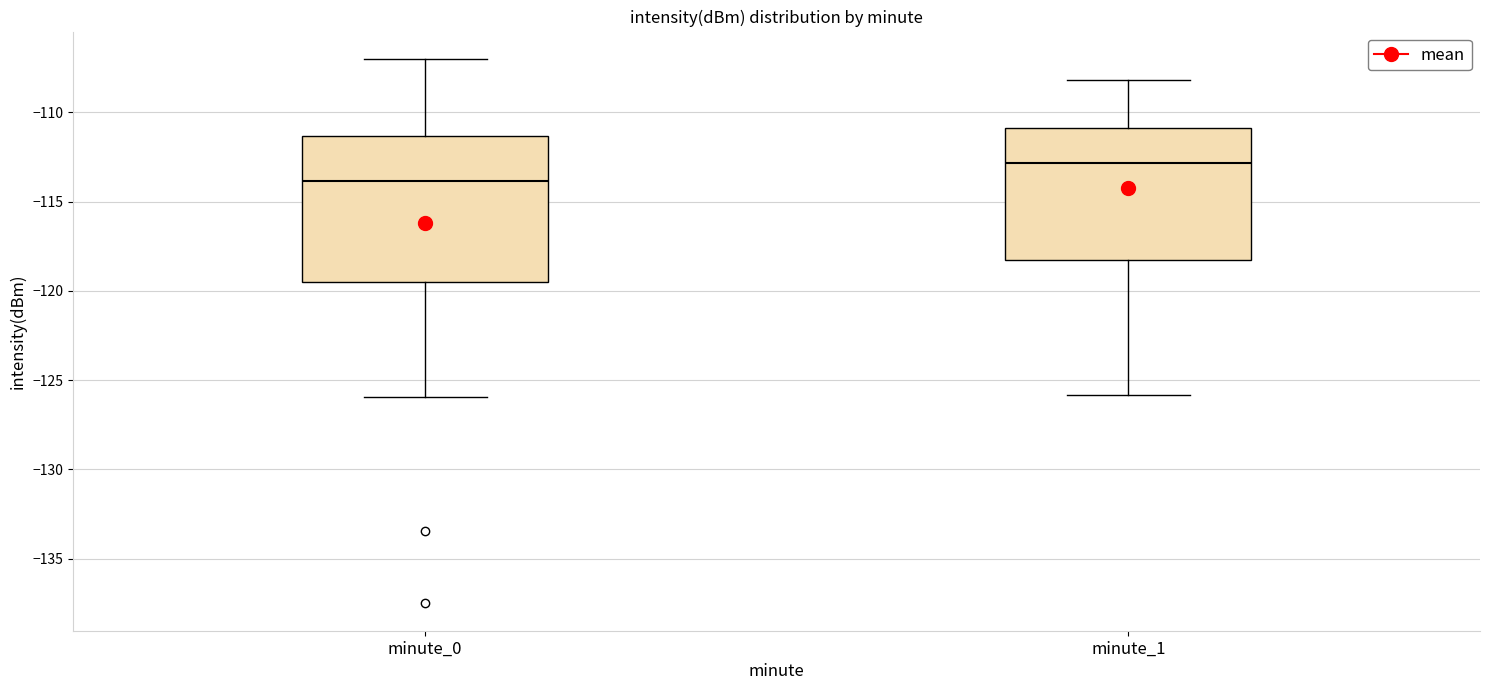

Which box has the lowest median line?

minute_0